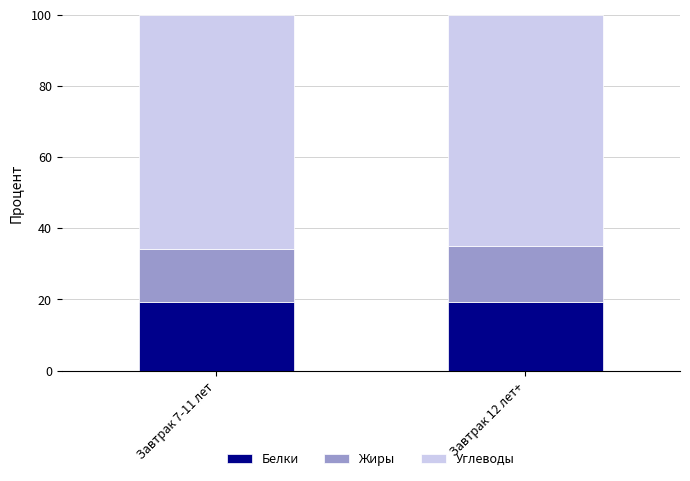

Is it true that Белки equals 19.3 at Завтрак 12 лет+?

True